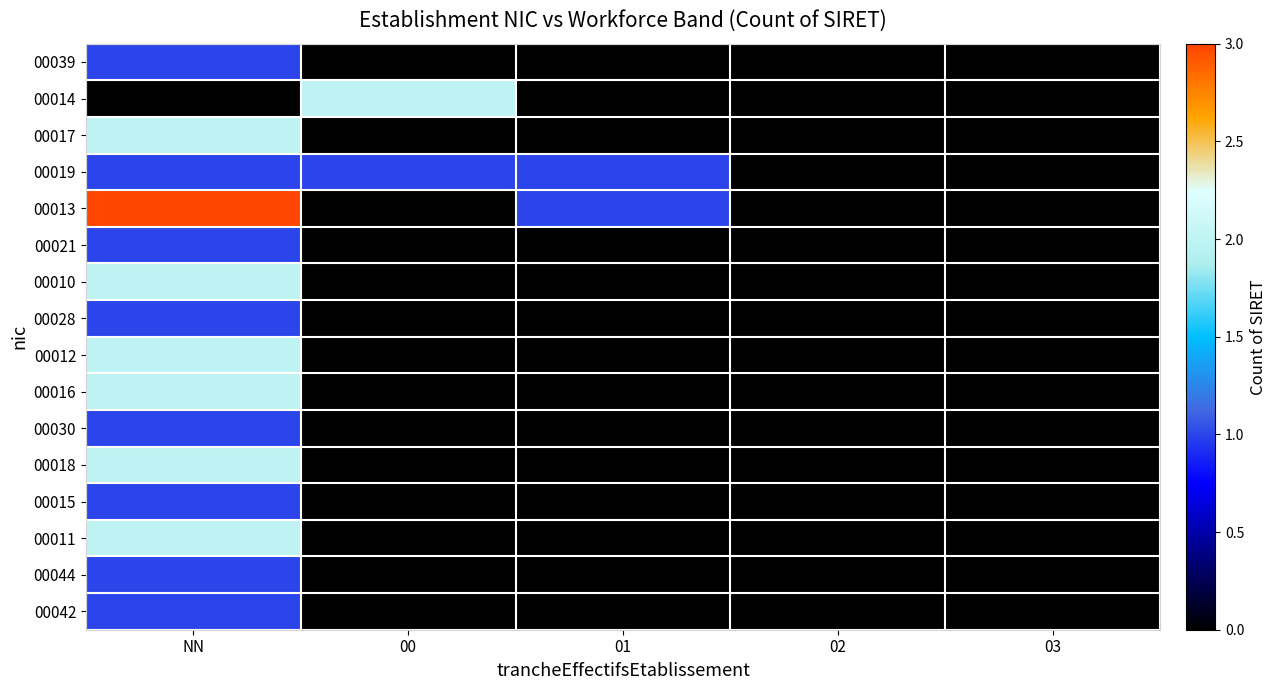

Reading left to right, extract all data points from this chart.

00039: NN=1	00=0	01=0	02=0	03=0
00014: NN=0	00=2	01=0	02=0	03=0
00017: NN=2	00=0	01=0	02=0	03=0
00019: NN=1	00=1	01=1	02=0	03=0
00013: NN=3	00=0	01=1	02=0	03=0
00021: NN=1	00=0	01=0	02=0	03=0
00010: NN=2	00=0	01=0	02=0	03=0
00028: NN=1	00=0	01=0	02=0	03=0
00012: NN=2	00=0	01=0	02=0	03=0
00016: NN=2	00=0	01=0	02=0	03=0
00030: NN=1	00=0	01=0	02=0	03=0
00018: NN=2	00=0	01=0	02=0	03=0
00015: NN=1	00=0	01=0	02=0	03=0
00011: NN=2	00=0	01=0	02=0	03=0
00044: NN=1	00=0	01=0	02=0	03=0
00042: NN=1	00=0	01=0	02=0	03=0